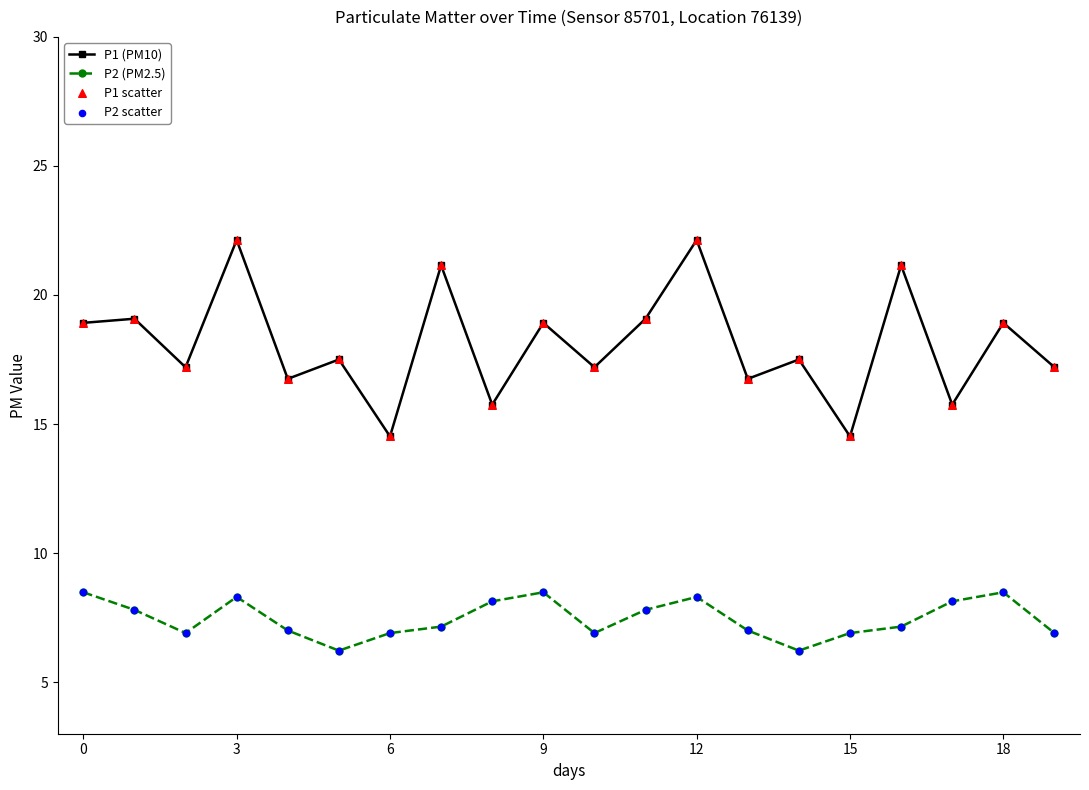

What is the lowest value of the P1 (PM10) series?

14.5